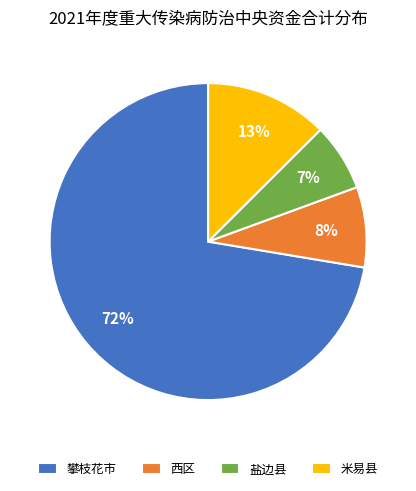

How many slices are in this pie chart?

4